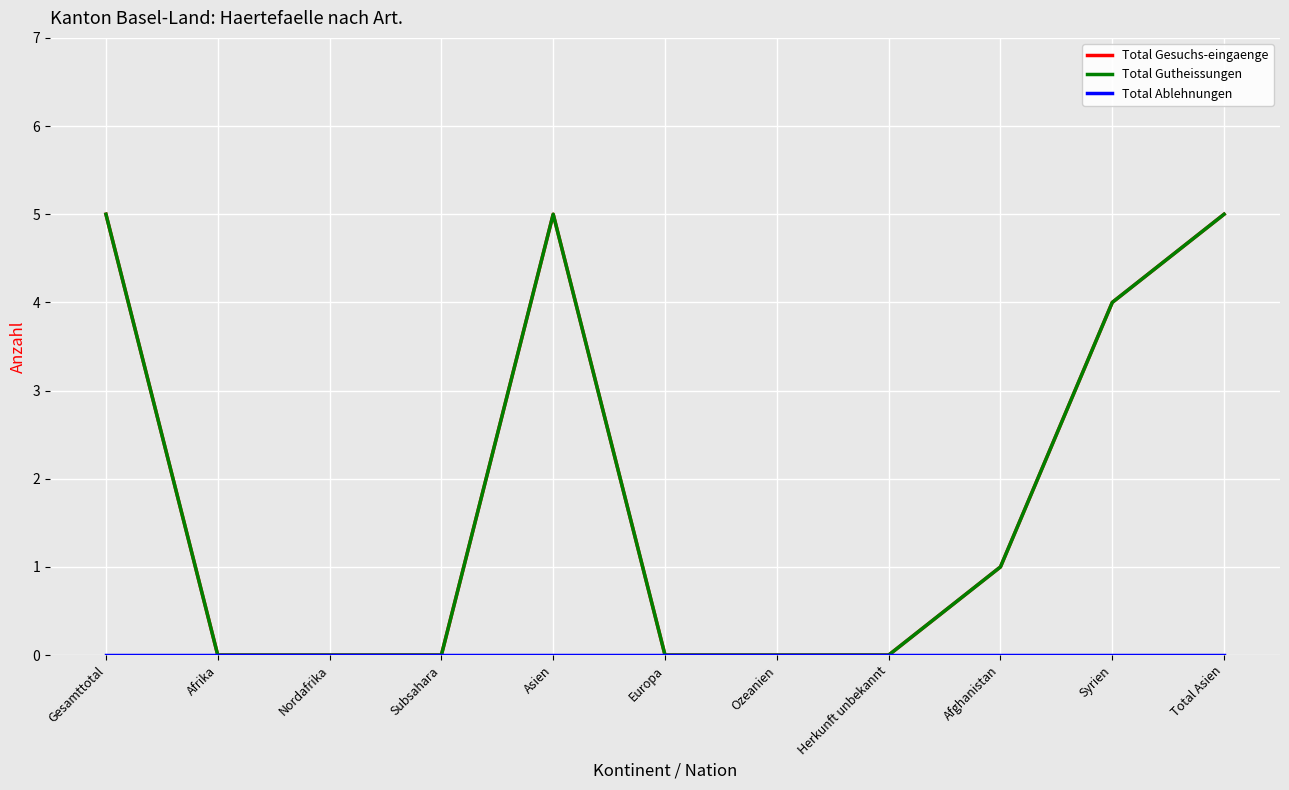

Does the chart have visible grid lines?

Yes